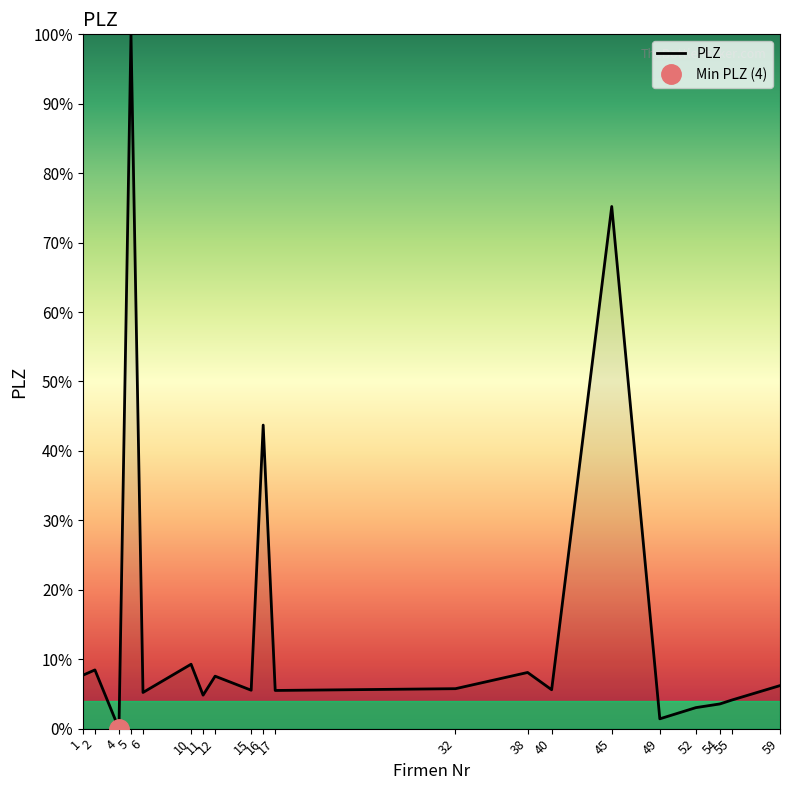

True or false: the data shows 174.7 at 5.

False